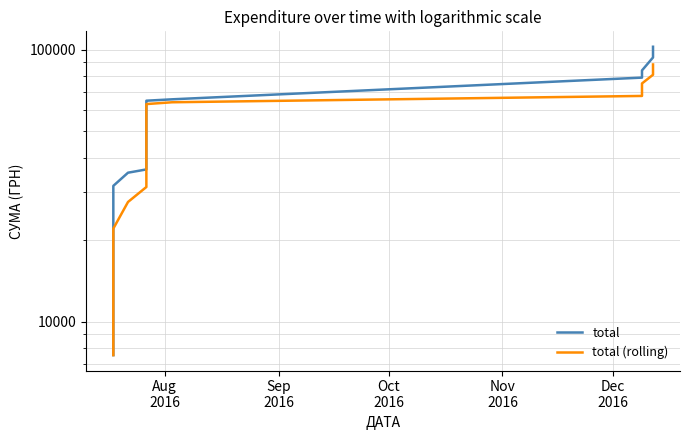

Reading right to left, list all the values displayed in this chart.

total: 102385.0	93505.0	83803.0	82123.0	78843.0	65613.0	64846.5	64246.5	64024.5	61230.5	60777.5	60267.5	59954.5	58209.5	57115.5	55583.5	45573.5	45289.5	45215.5	45147.5	45044.5	43804.5	43175.5	42488.5	42016.5	41701.5	40414.5	40310.5	39951.5	39883.5	37432.5	37281.5	36904.5	36244.5	35253.5	31539.0	30488.0	22638.0	17658.0	7527.0
total (rolling): 88131.8	80777.4	75045.7	71134.4	67514.7	63992.2	63025.1	62109.3	61250.9	60087.9	59264.9	58226.1	55287.3	52354.3	49755.5	47361.9	45254.1	44900.3	44477.5	43932.1	43305.9	42637.3	41959.3	41386.3	40878.9	40452.3	39598.5	38971.9	38290.7	37549.3	36623.3	35444.6	34085.9	31232.6	27515.3	21970.0	19577.8	15941.0	12592.5	7527.0